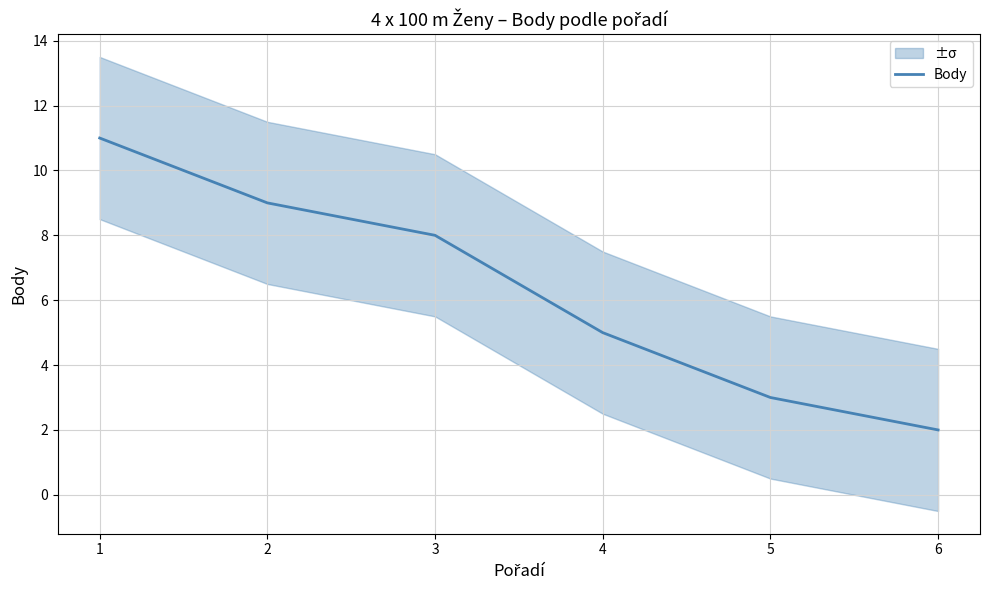

Count the number of categories in the chart.

6